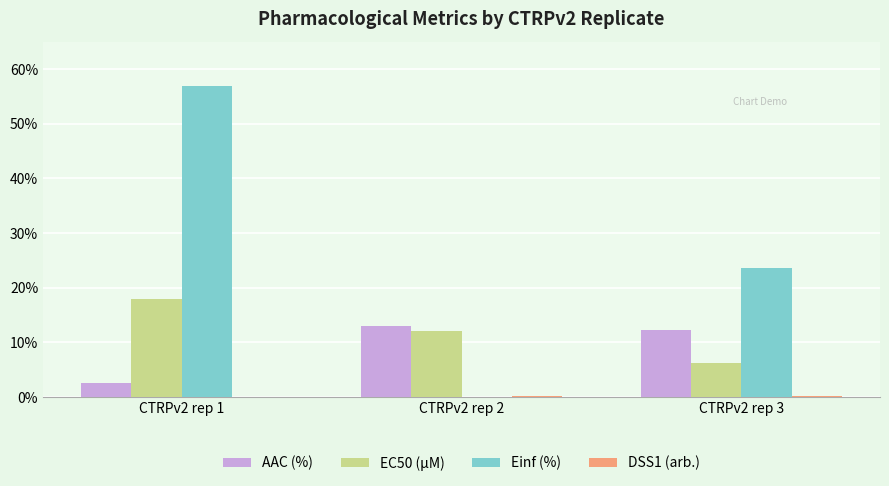

True or false: AAC (%) has a value of 21.1 at CTRPv2 rep 3.

False